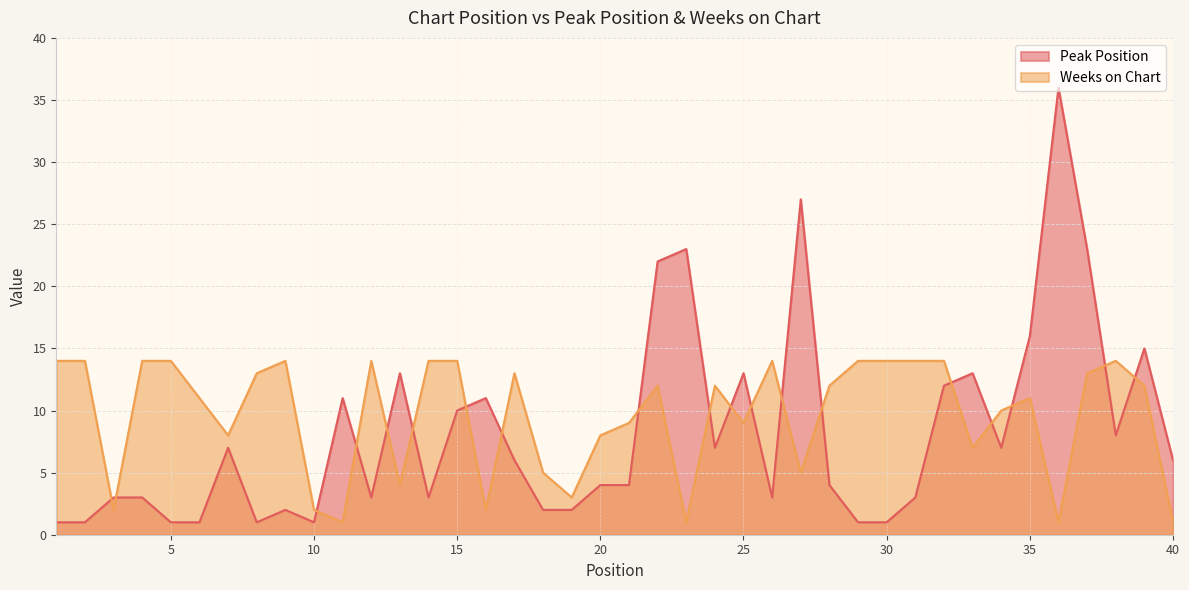

At 19, list the series in order from largest to smallest.

Weeks on Chart, Peak Position